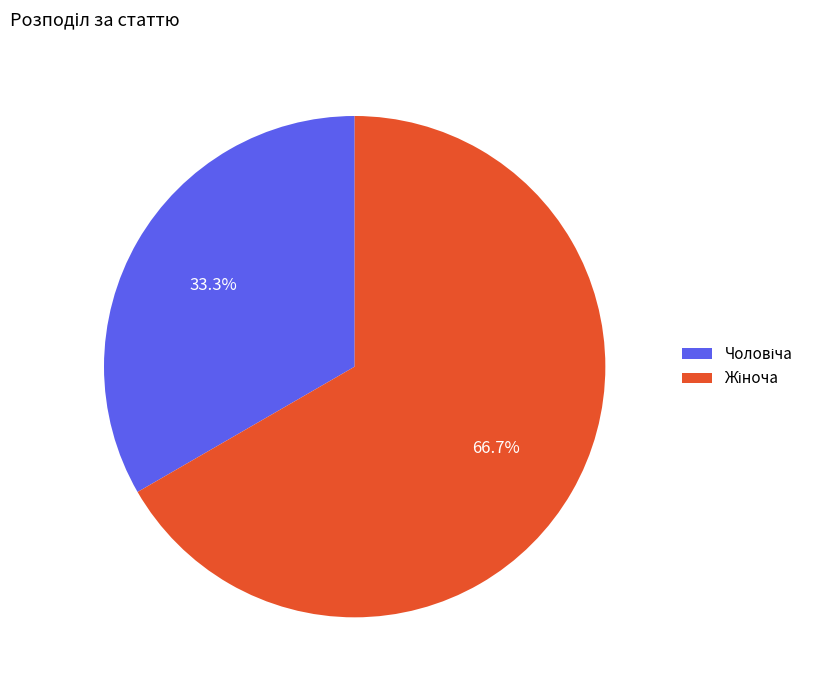

Does any single category account for the majority?

Yes